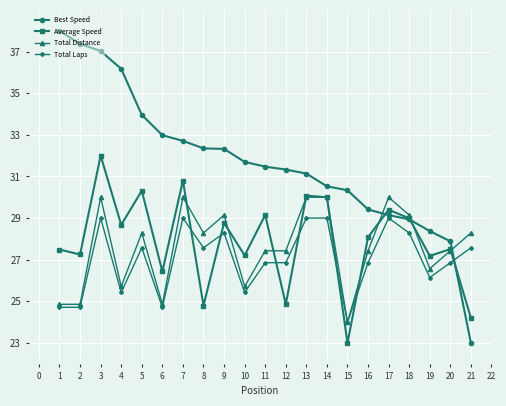

What is the sum of all Total Distance values?

579.4